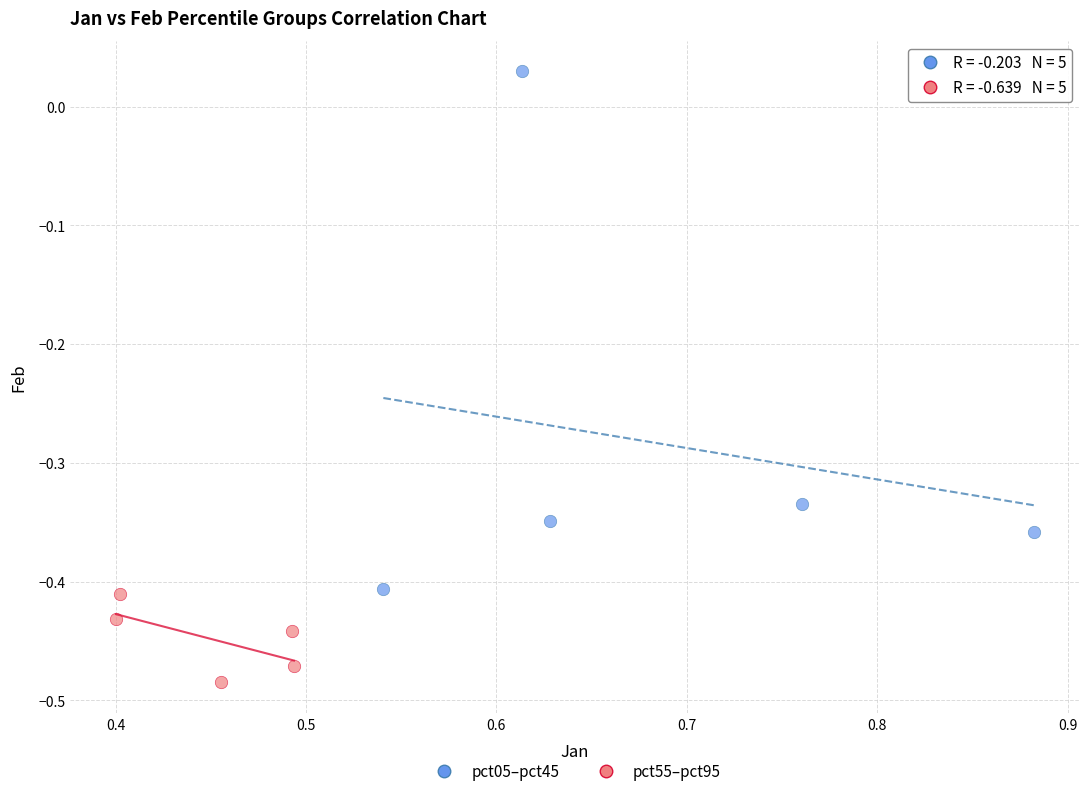

Which series reaches the maximum Y coordinate?

pct05–pct45